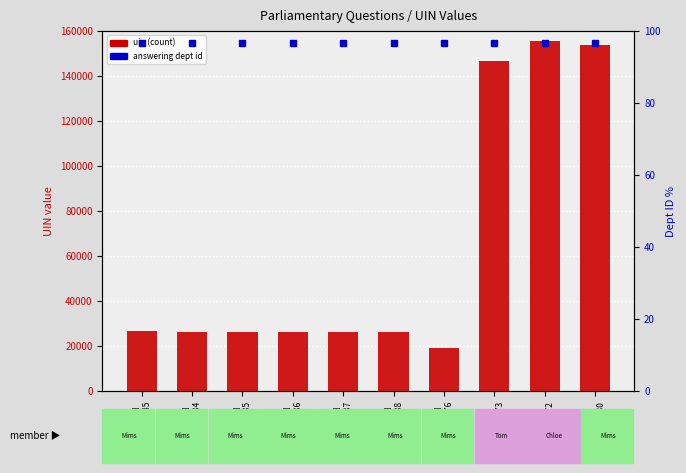

Rank the categories by uin value from lowest to highest.

UIN
18976, UIN
26034, UIN
26035, UIN
26036, UIN
26037, UIN
26038, UIN
26845, UIN
146773, UIN
153730, UIN
155572